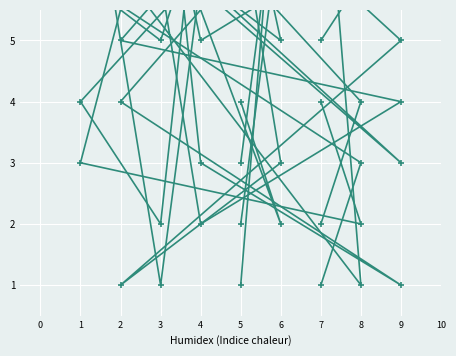

Count the number of data series in this chart.

6